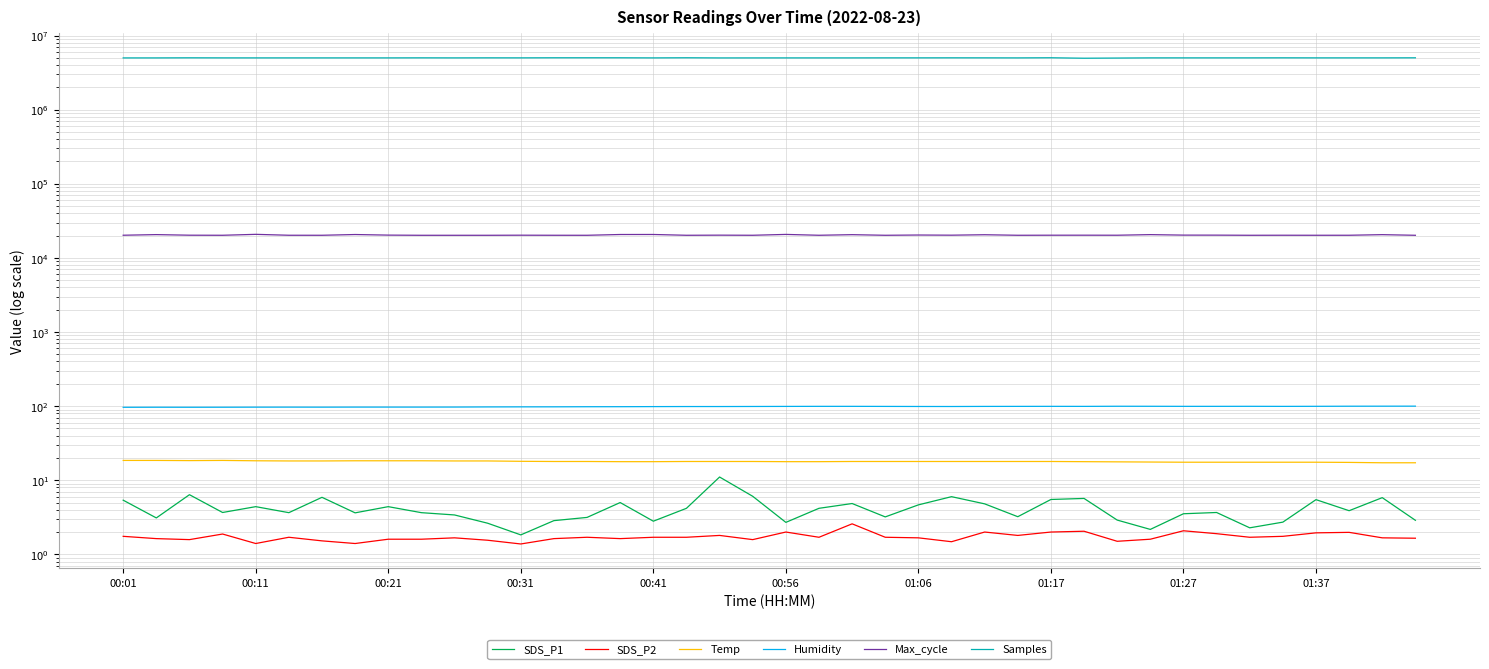

How many values in the Samples series are below 4997332?

20